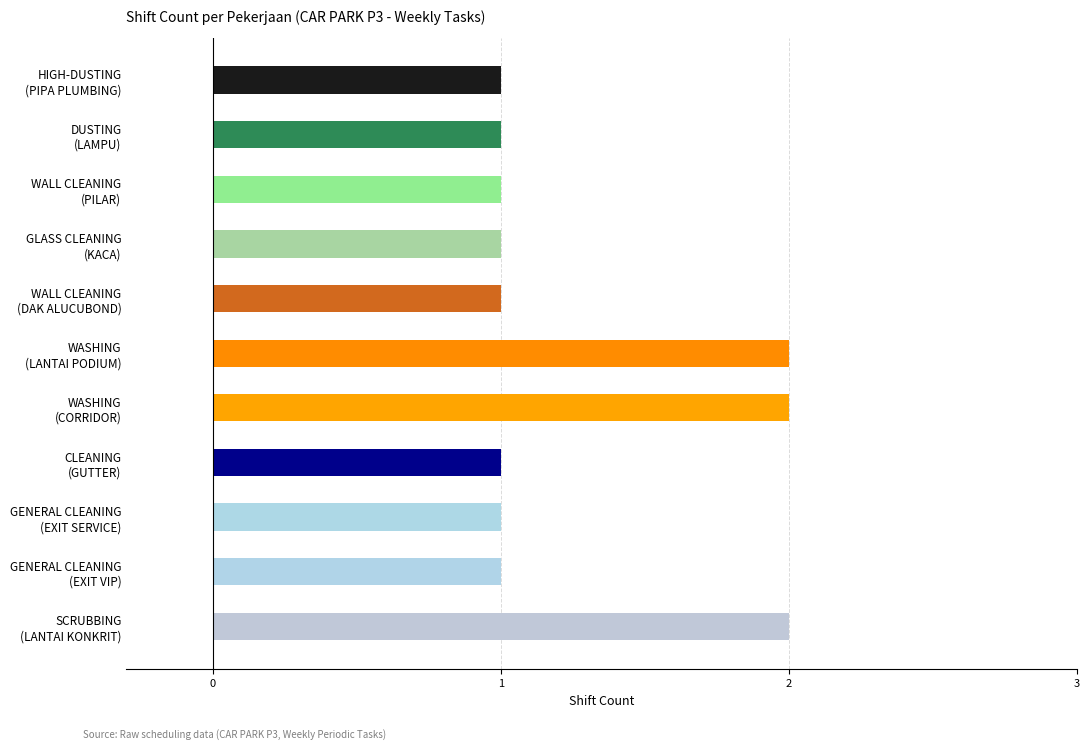

What is the sum of all values?

14